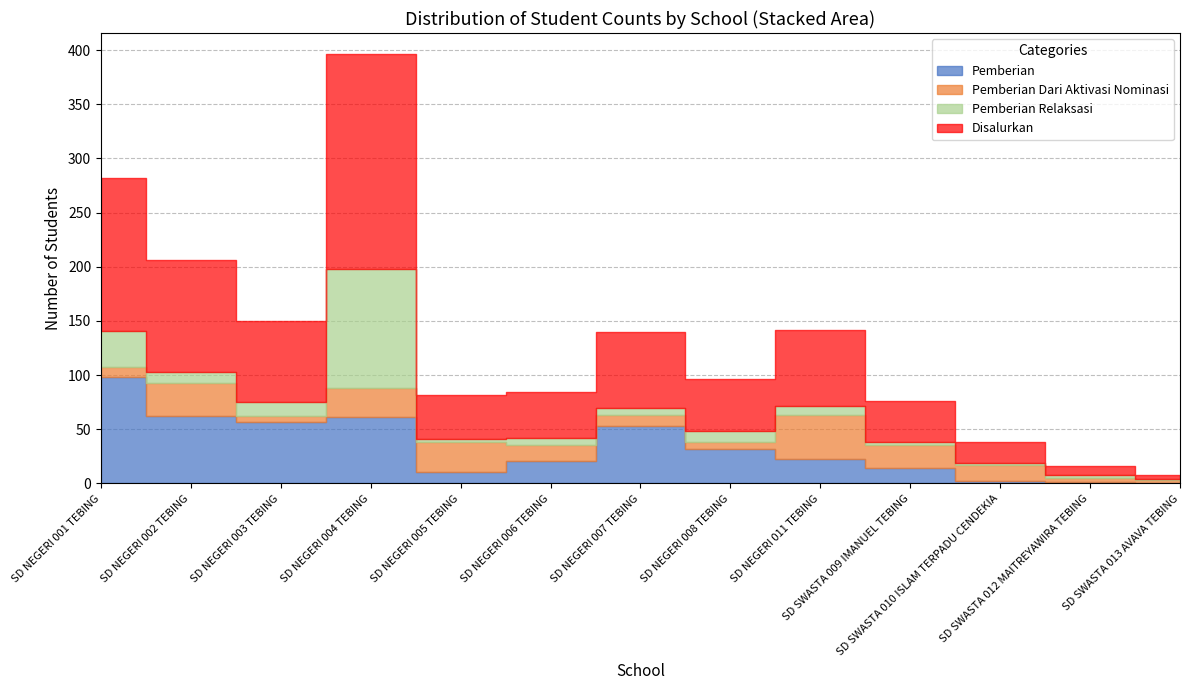

Reading right to left, extract all data points from this chart.

Pemberian: 0	1	2	14	22	32	53	21	10	61	57	62	98
Pemberian Dari Aktivasi Nominasi: 3	4	15	21	41	6	10	14	28	27	5	31	9
Pemberian Relaksasi: 1	3	2	3	8	10	7	7	3	110	13	10	34
Disalurkan: 4	8	19	38	71	48	70	42	41	198	75	103	141